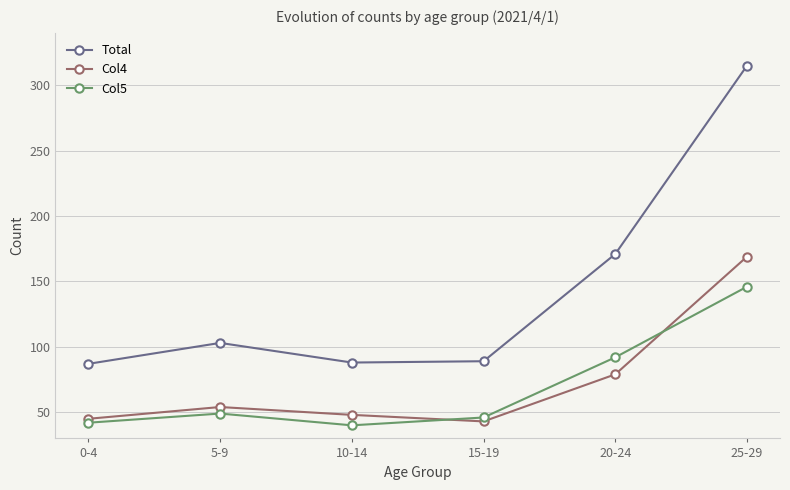

How many interior local peaks does the Col4 series have?

1